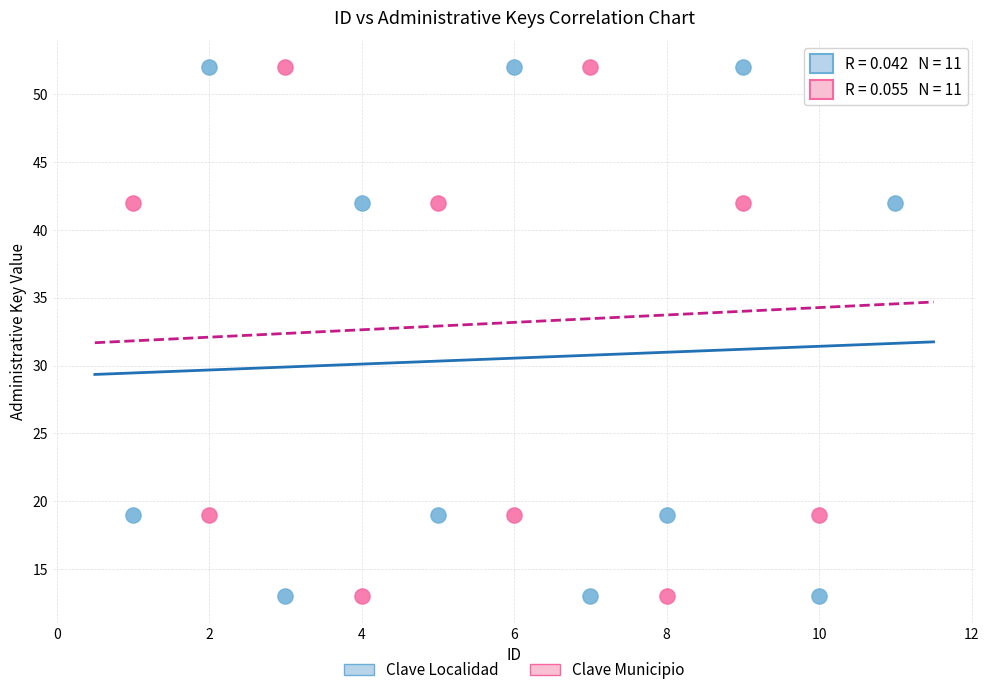

Across all data points, what is the range of Y values (max minus min)?

39